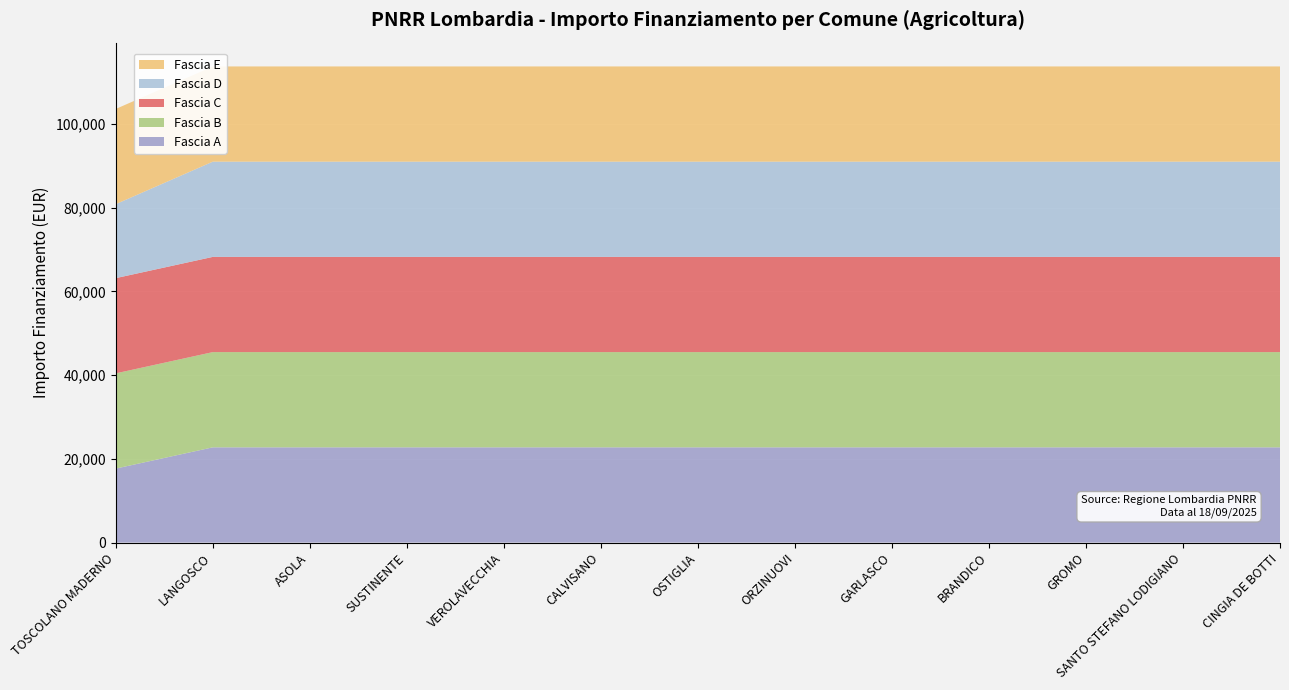

Reading left to right, extract all data points from this chart.

Fascia A: TOSCOLANO MADERNO=17674.8	LANGOSCO=22750.0	ASOLA=22750.0	SUSTINENTE=22750.0	VEROLAVECCHIA=22750.0	CALVISANO=22750.0	OSTIGLIA=22750.0	ORZINUOVI=22750.0	GARLASCO=22750.0	BRANDICO=22750.0	GROMO=22750.0	SANTO STEFANO LODIGIANO=22750.0	CINGIA DE BOTTI=22750.0
Fascia B: TOSCOLANO MADERNO=22750.0	LANGOSCO=22750.0	ASOLA=22750.0	SUSTINENTE=22750.0	VEROLAVECCHIA=22750.0	CALVISANO=22750.0	OSTIGLIA=22750.0	ORZINUOVI=22750.0	GARLASCO=22750.0	BRANDICO=22750.0	GROMO=22750.0	SANTO STEFANO LODIGIANO=22750.0	CINGIA DE BOTTI=22750.0
Fascia C: TOSCOLANO MADERNO=22750.0	LANGOSCO=22750.0	ASOLA=22750.0	SUSTINENTE=22750.0	VEROLAVECCHIA=22750.0	CALVISANO=22750.0	OSTIGLIA=22750.0	ORZINUOVI=22750.0	GARLASCO=22750.0	BRANDICO=22750.0	GROMO=22750.0	SANTO STEFANO LODIGIANO=22750.0	CINGIA DE BOTTI=22750.0
Fascia D: TOSCOLANO MADERNO=17674.8	LANGOSCO=22750.0	ASOLA=22750.0	SUSTINENTE=22750.0	VEROLAVECCHIA=22750.0	CALVISANO=22750.0	OSTIGLIA=22750.0	ORZINUOVI=22750.0	GARLASCO=22750.0	BRANDICO=22750.0	GROMO=22750.0	SANTO STEFANO LODIGIANO=22750.0	CINGIA DE BOTTI=22750.0
Fascia E: TOSCOLANO MADERNO=22750.0	LANGOSCO=22750.0	ASOLA=22750.0	SUSTINENTE=22750.0	VEROLAVECCHIA=22750.0	CALVISANO=22750.0	OSTIGLIA=22750.0	ORZINUOVI=22750.0	GARLASCO=22750.0	BRANDICO=22750.0	GROMO=22750.0	SANTO STEFANO LODIGIANO=22750.0	CINGIA DE BOTTI=22750.0